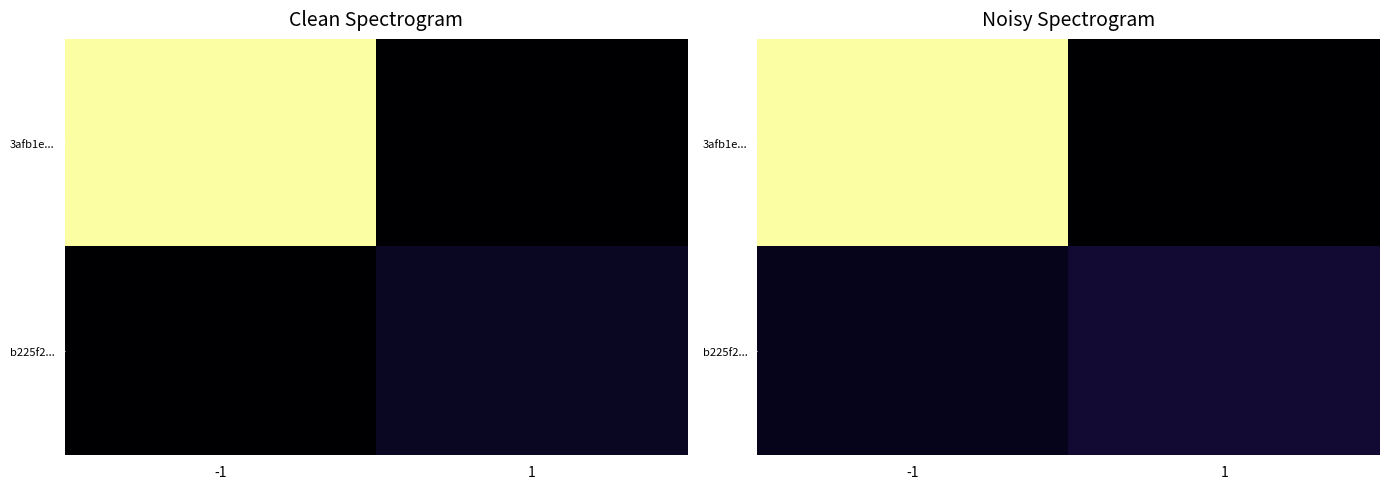

Which series has the largest total across all categories?

3afb1e...